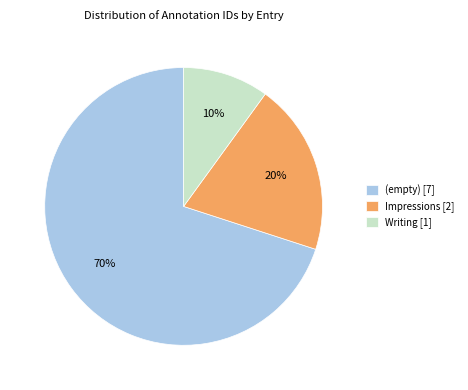

Is it true that Impressions [2] is 20% of the pie?

True